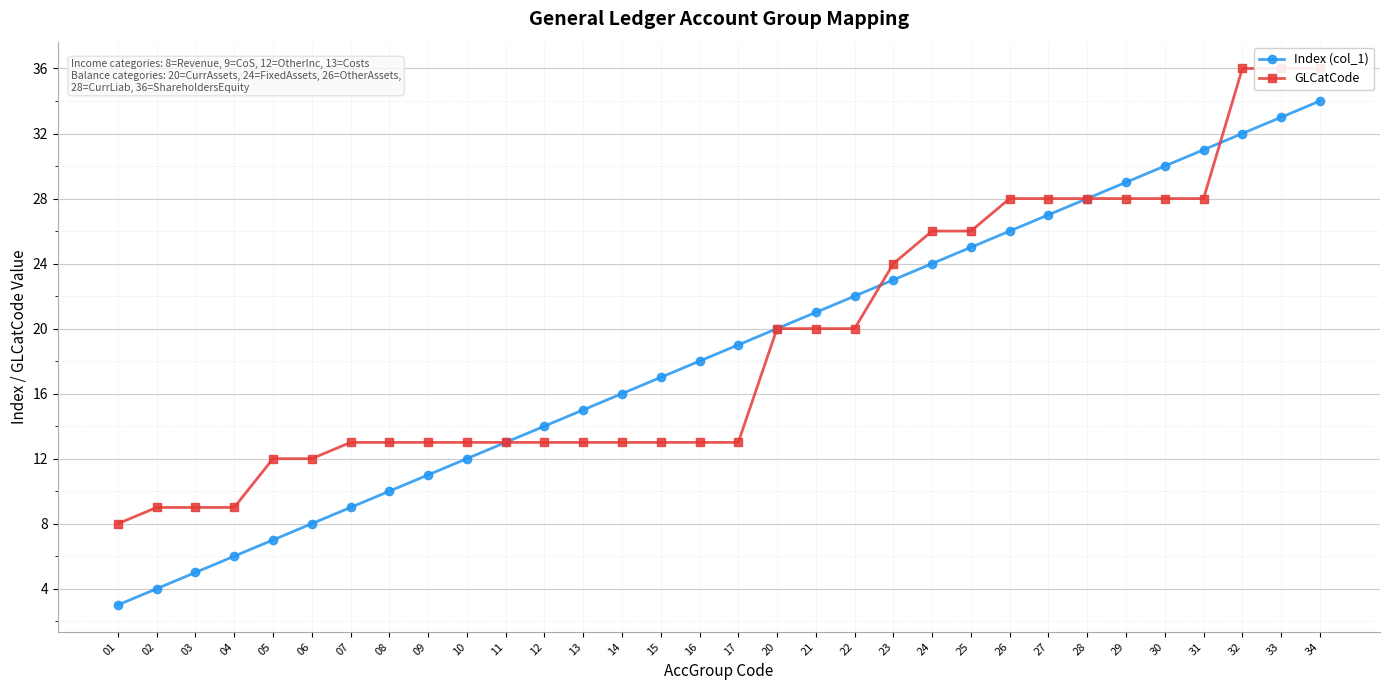

What is the sum of all GLCatCode values?

614